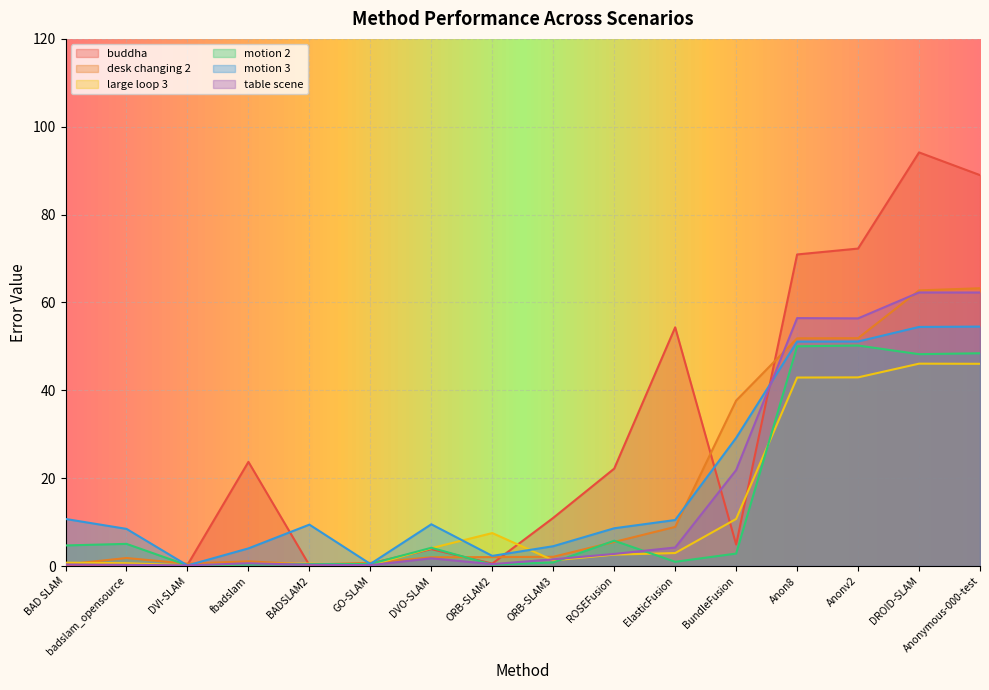

Reading right to left, what are all the values shown in this chart?

buddha: Anonymous-000-test=89.0	DROID-SLAM=94.2	Anonv2=72.3	Anon8=70.9	BundleFusion=4.9	ElasticFusion=54.3	ROSEFusion=22.2	ORB-SLAM3=11.0	ORB-SLAM2=0.6	DVO-SLAM=3.9	GO-SLAM=0.6	BADSLAM2=0.2	fbadslam=23.7	DVI-SLAM=0.3	badslam_opensource=0.2	BAD SLAM=0.2
desk changing 2: Anonymous-000-test=63.2	DROID-SLAM=62.8	Anonv2=51.9	Anon8=51.8	BundleFusion=37.7	ElasticFusion=8.9	ROSEFusion=5.5	ORB-SLAM3=2.1	ORB-SLAM2=2.0	DVO-SLAM=2.0	GO-SLAM=0.7	BADSLAM2=0.3	fbadslam=1.1	DVI-SLAM=0.5	badslam_opensource=1.8	BAD SLAM=0.4
large loop 3: Anonymous-000-test=46.0	DROID-SLAM=46.1	Anonv2=43.0	Anon8=42.9	BundleFusion=10.7	ElasticFusion=3.0	ROSEFusion=2.6	ORB-SLAM3=1.3	ORB-SLAM2=7.5	DVO-SLAM=4.1	GO-SLAM=0.2	BADSLAM2=0.6	fbadslam=0.5	DVI-SLAM=0.2	badslam_opensource=0.7	BAD SLAM=0.8
motion 2: Anonymous-000-test=48.4	DROID-SLAM=48.2	Anonv2=50.2	Anon8=50.0	BundleFusion=2.8	ElasticFusion=1.0	ROSEFusion=5.8	ORB-SLAM3=0.8	ORB-SLAM2=0.3	DVO-SLAM=4.2	GO-SLAM=0.5	BADSLAM2=0.5	fbadslam=0.3	DVI-SLAM=0.2	badslam_opensource=5.0	BAD SLAM=4.7
motion 3: Anonymous-000-test=54.5	DROID-SLAM=54.4	Anonv2=51.1	Anon8=51.1	BundleFusion=29.2	ElasticFusion=10.5	ROSEFusion=8.6	ORB-SLAM3=4.5	ORB-SLAM2=2.3	DVO-SLAM=9.5	GO-SLAM=0.5	BADSLAM2=9.4	fbadslam=4.0	DVI-SLAM=0.1	badslam_opensource=8.5	BAD SLAM=10.7
table scene: Anonymous-000-test=62.3	DROID-SLAM=62.3	Anonv2=56.4	Anon8=56.4	BundleFusion=21.9	ElasticFusion=4.2	ROSEFusion=2.8	ORB-SLAM3=1.5	ORB-SLAM2=0.4	DVO-SLAM=1.8	GO-SLAM=0.2	BADSLAM2=0.3	fbadslam=0.6	DVI-SLAM=0.2	badslam_opensource=0.3	BAD SLAM=0.3